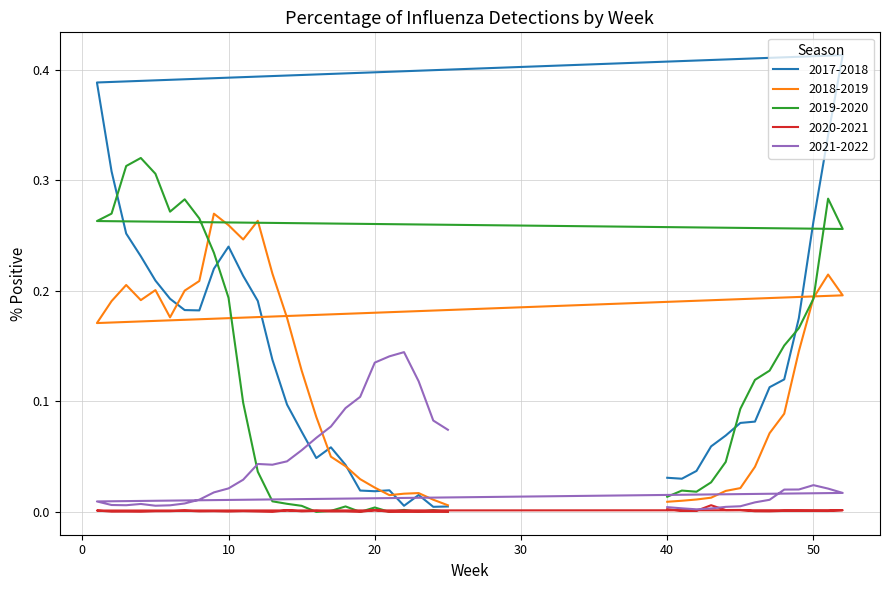

In 2017-2018, how many points are lower than both neighbors (excluding endpoints)?

6